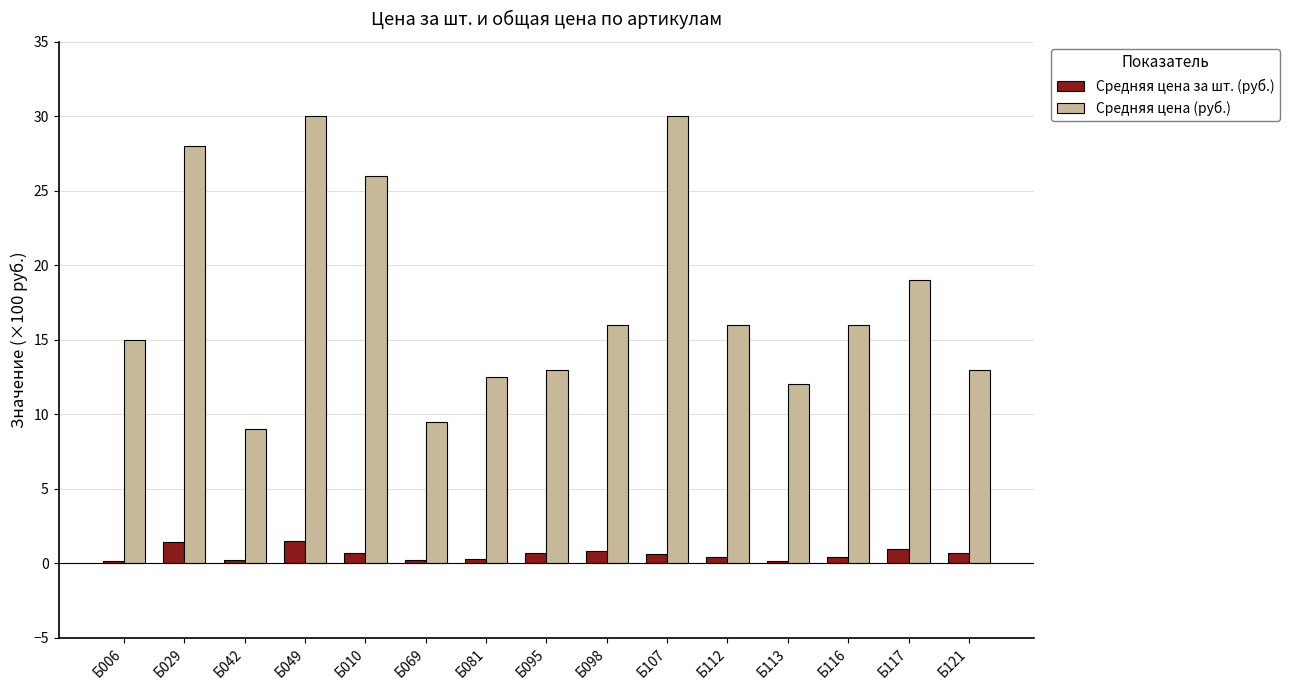

The value of Средняя цена (руб.) at Б029 is 12.8. True or false?

False